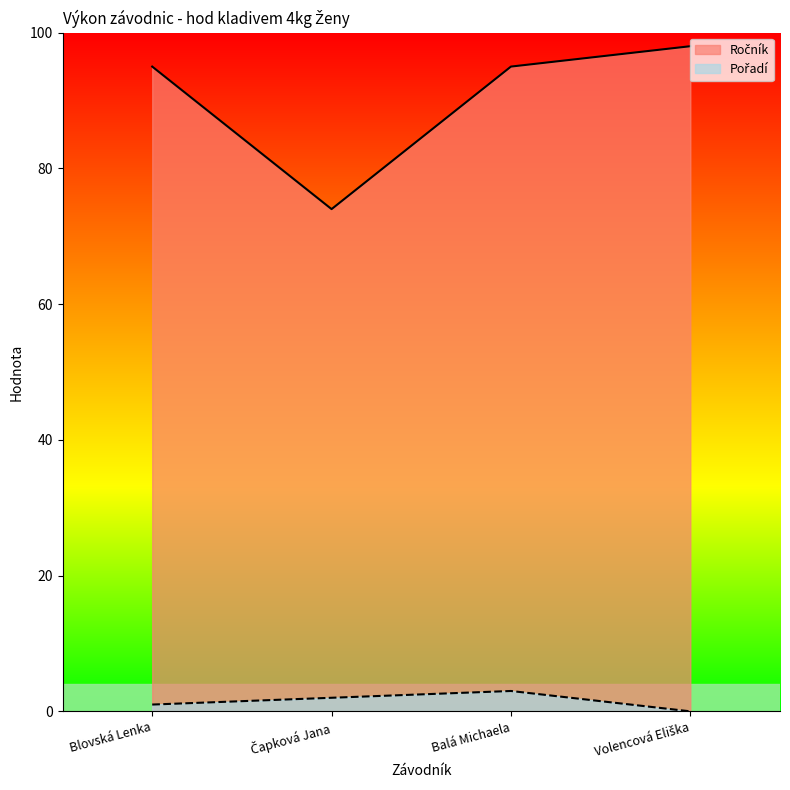

How many data points in Ročník are above 95?

1